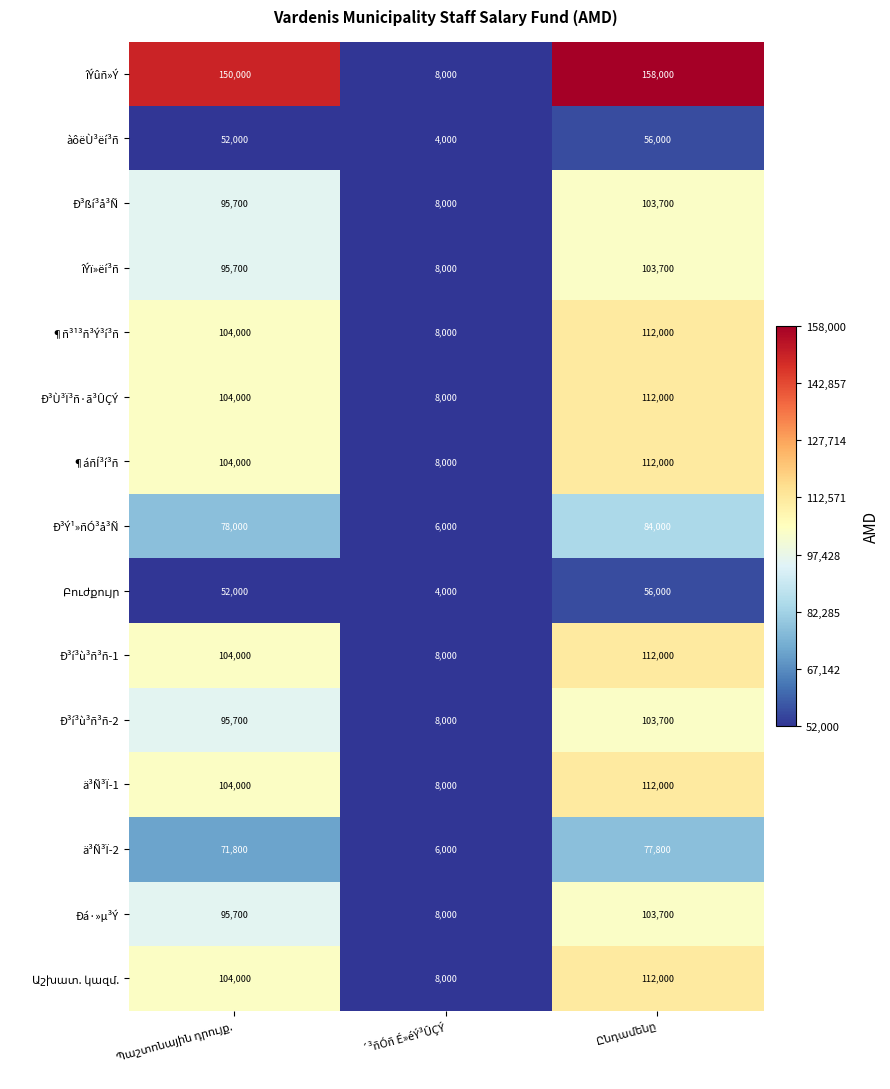

Which series has the largest range (max minus min)?

îÝûñ»Ý